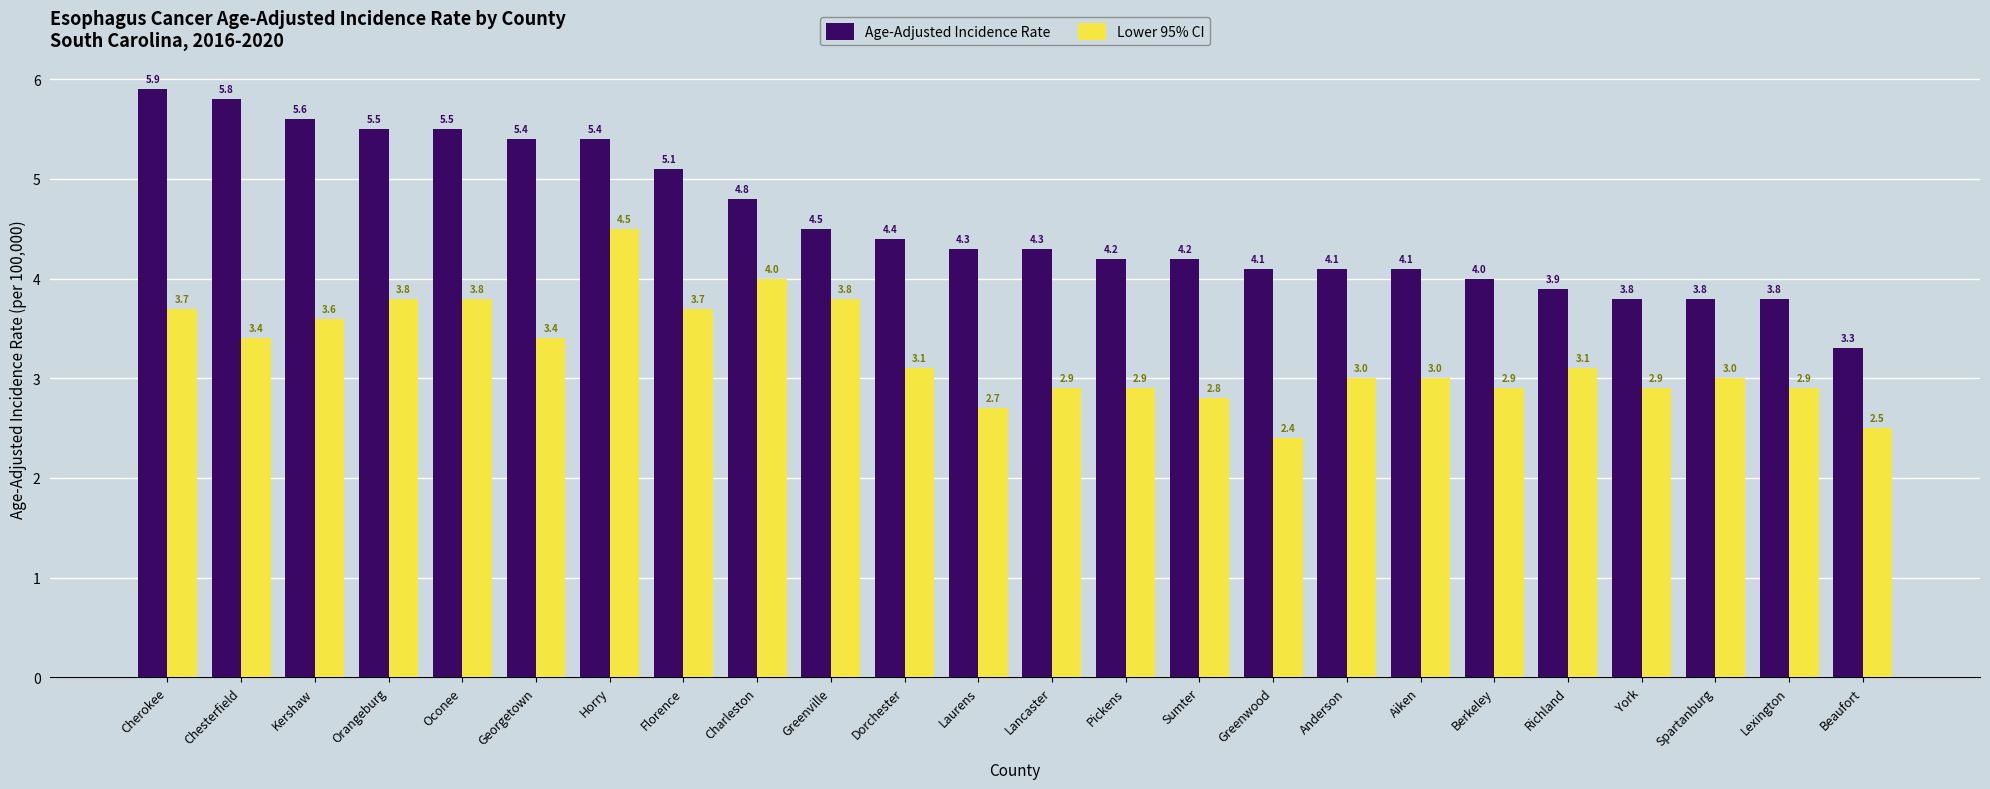

The value of Lower 95% CI at Florence is 2.4. True or false?

False